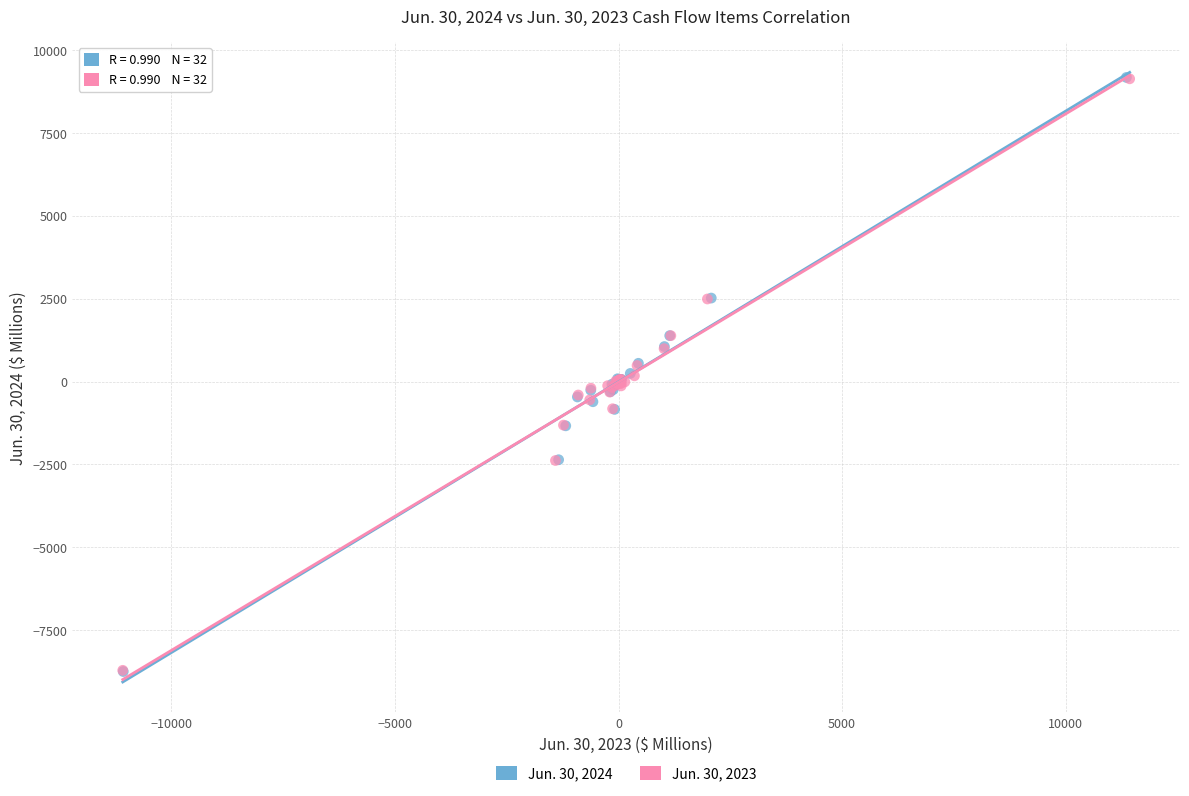

Which series has the largest Y range (max minus min)?

Jun. 30, 2024